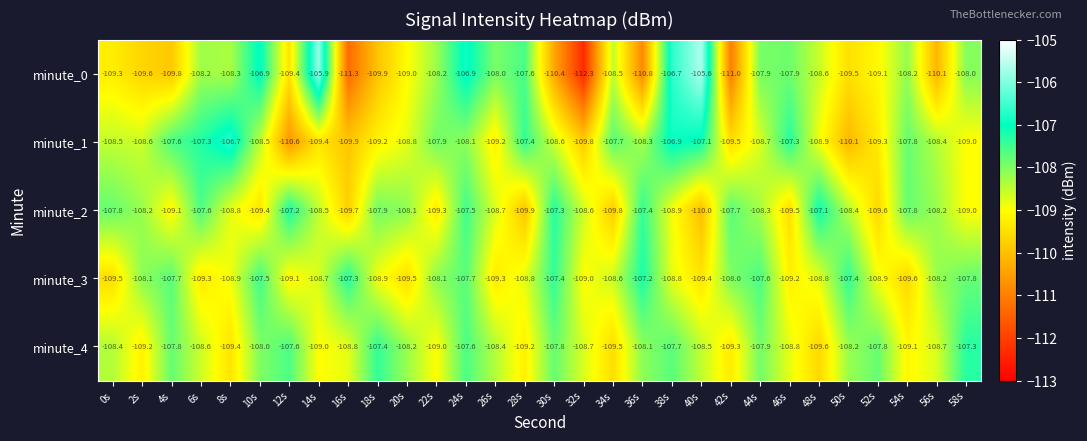

Is it true that minute_3 equals -179.1 at 18s?

False